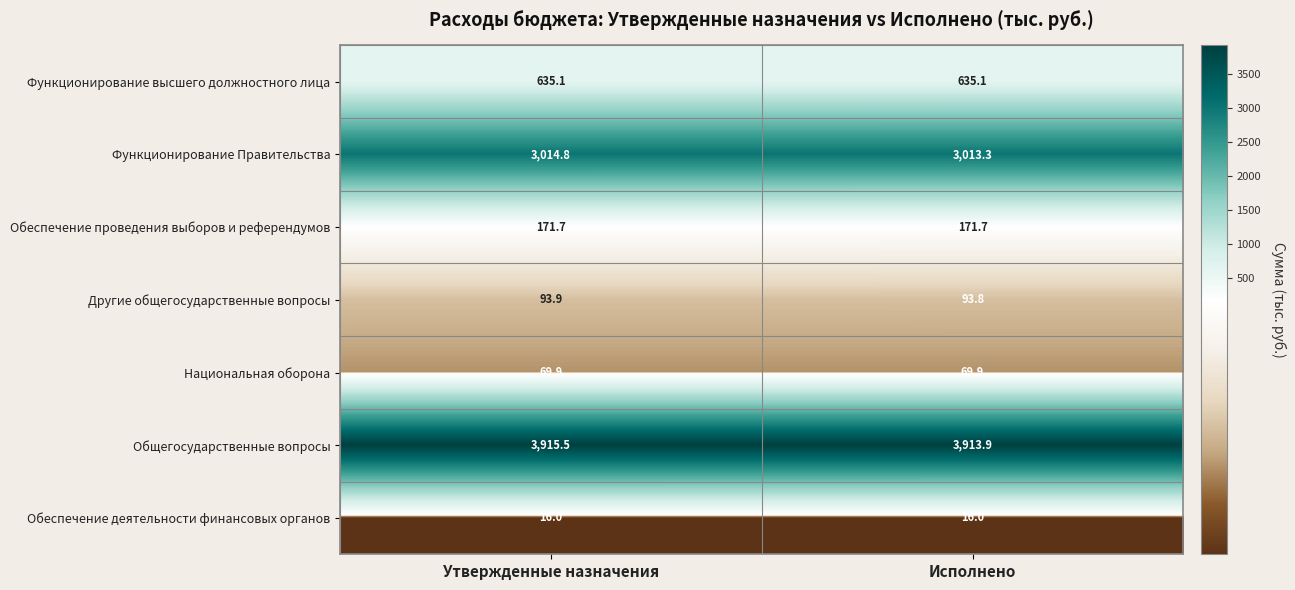

Count the number of data series in this chart.

7